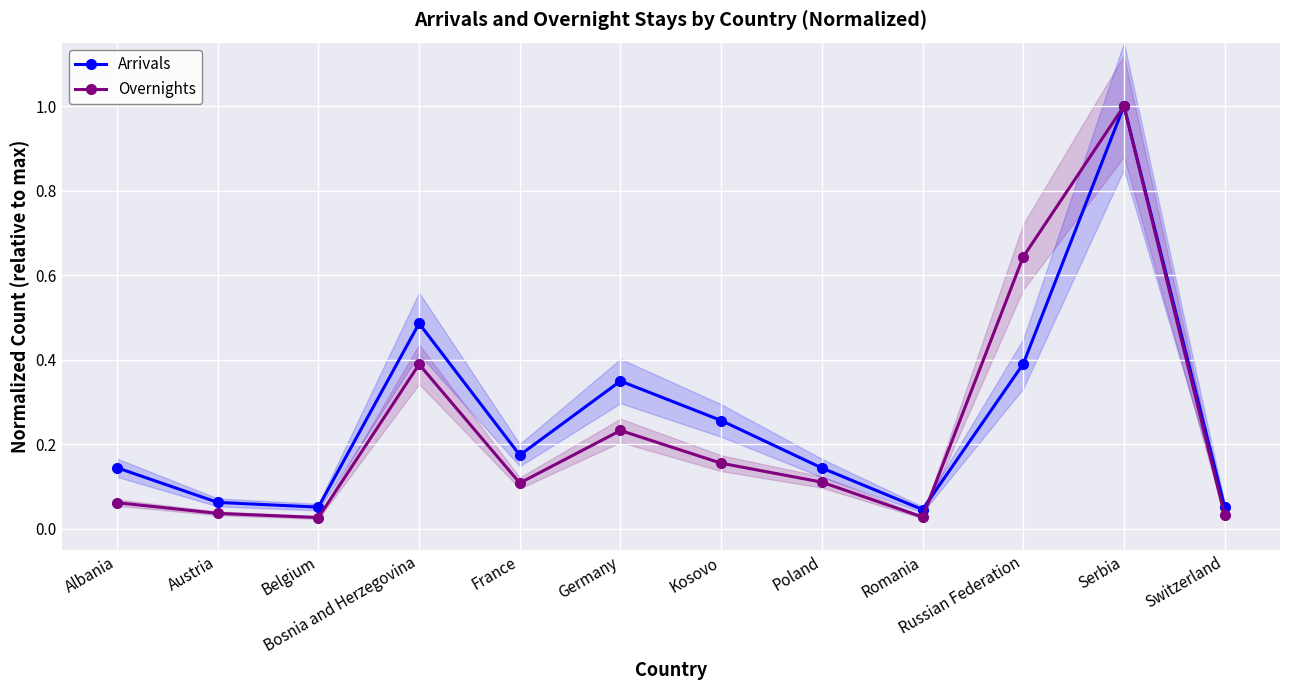

What position from the left is France?

5